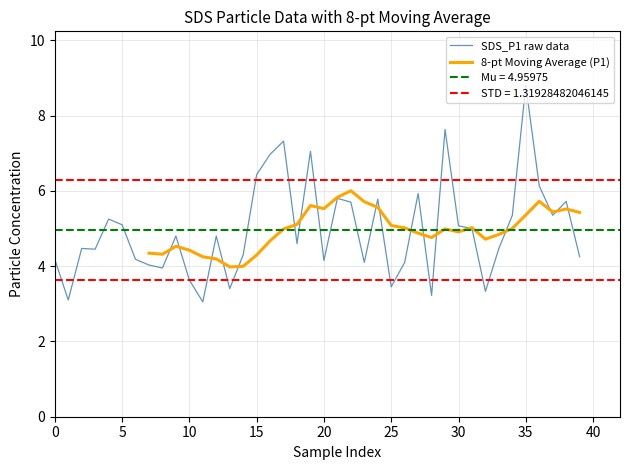

What is the difference between the maximum and minimum values in the SDS_P1 raw data series?

5.8